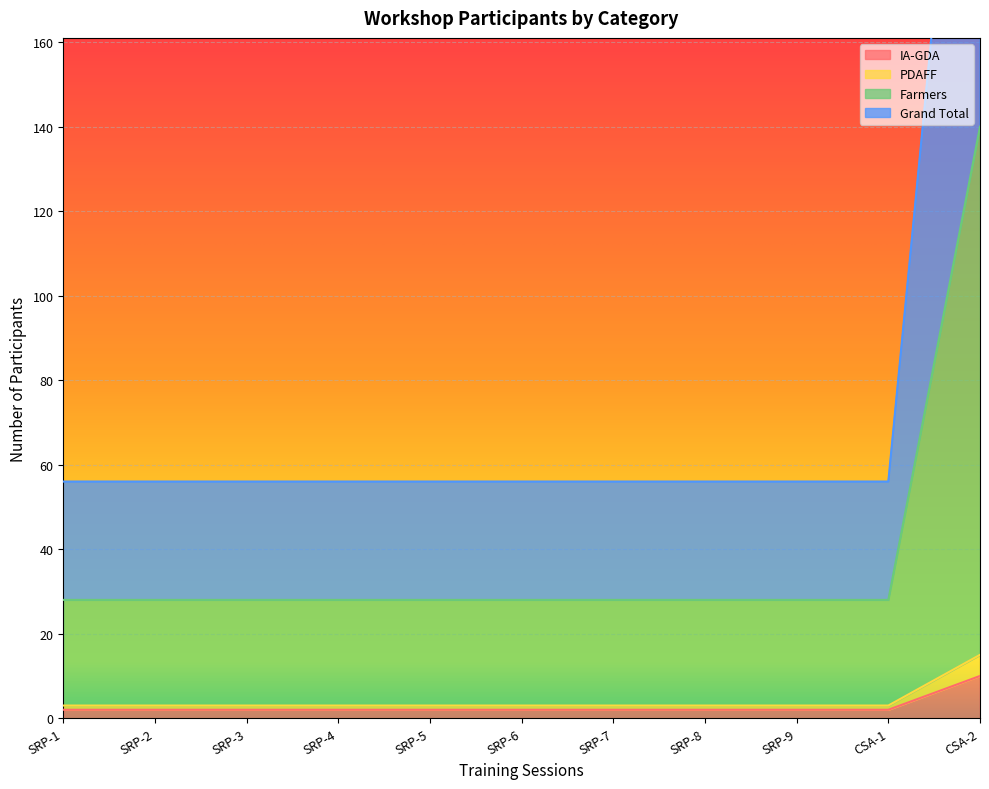

What is the value of the IA-GDA point at the 3rd from the left?

3